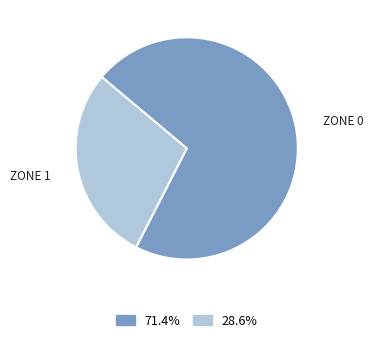

Rank the categories by value from highest to lowest.

ZONE 0, ZONE 1